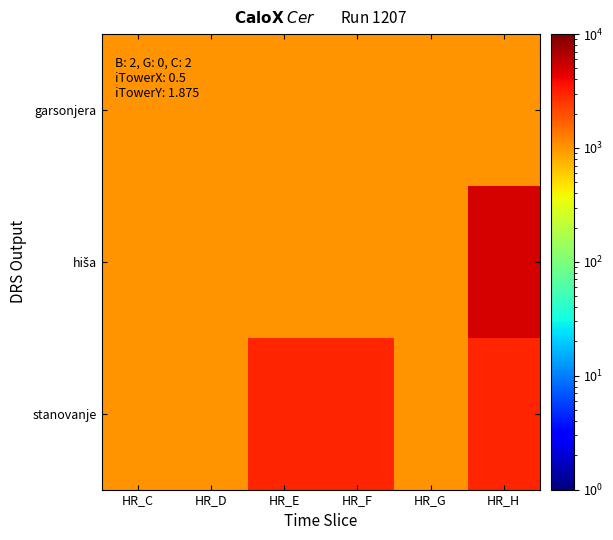

List the series in order of their overall mean, highest first.

stanovanje, hiša, garsonjera